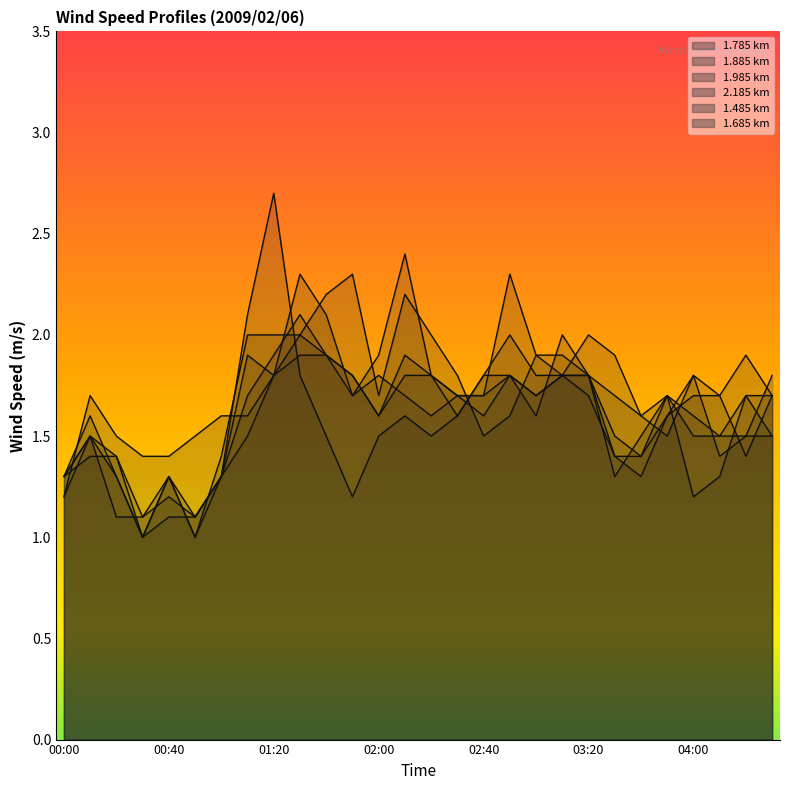

What is the value of the 1.685 point at the 23rd from the left?

1.3